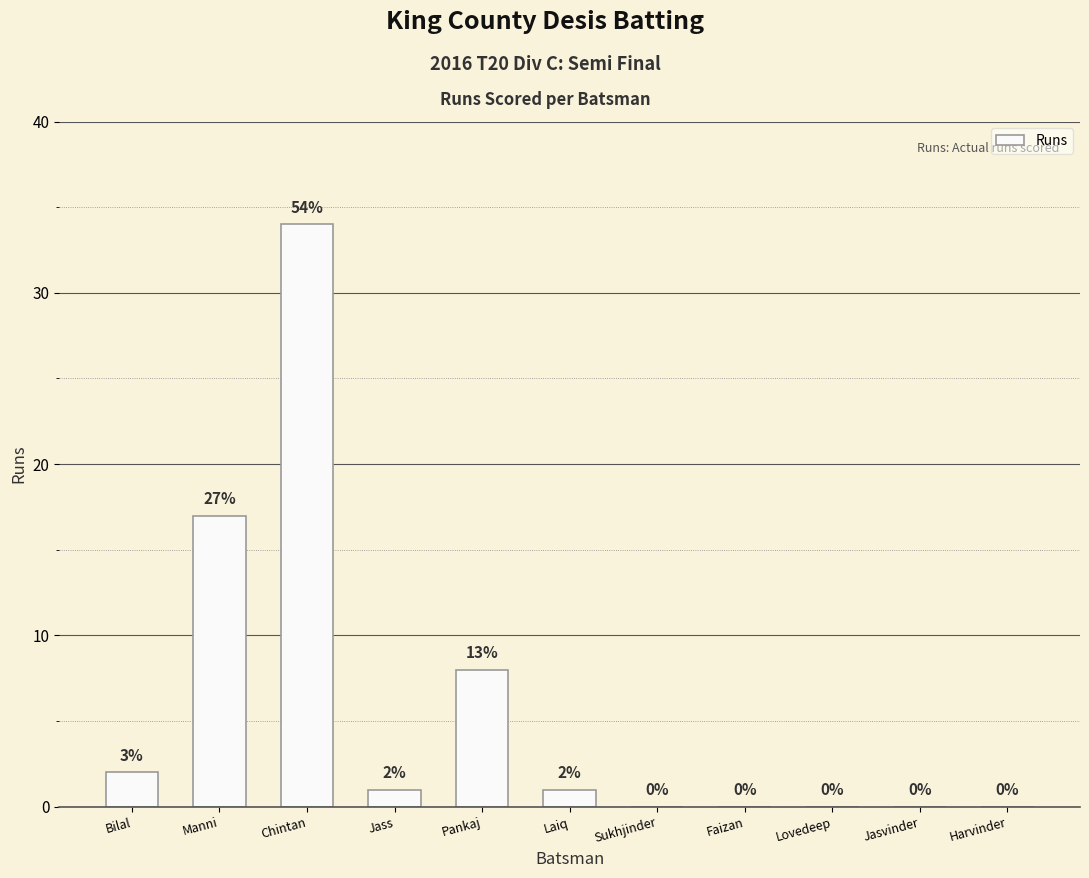

Is it true that the value at Lovedeep is -22?

False